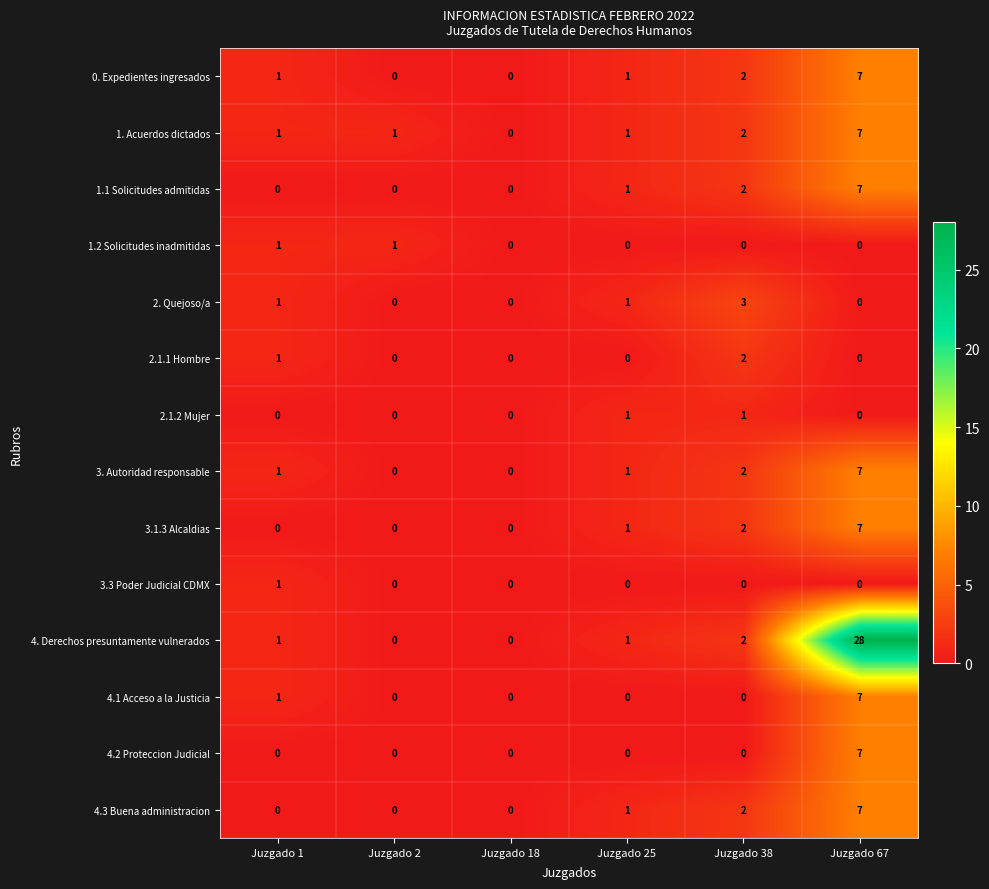

Which series has the largest range (max minus min)?

4. Derechos presuntamente vulnerados